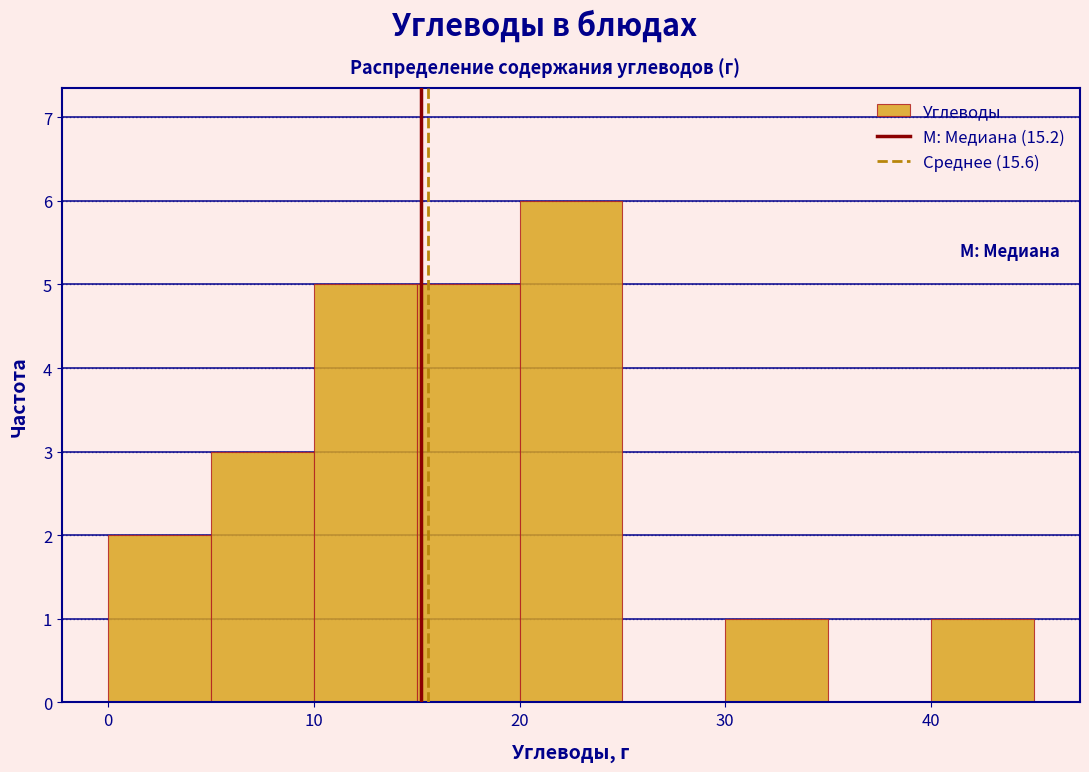

How tall is the bar that spans 0 to 5 on the x-axis? The values are not printed on the chart, so give them approximately, as read against the axis.

2